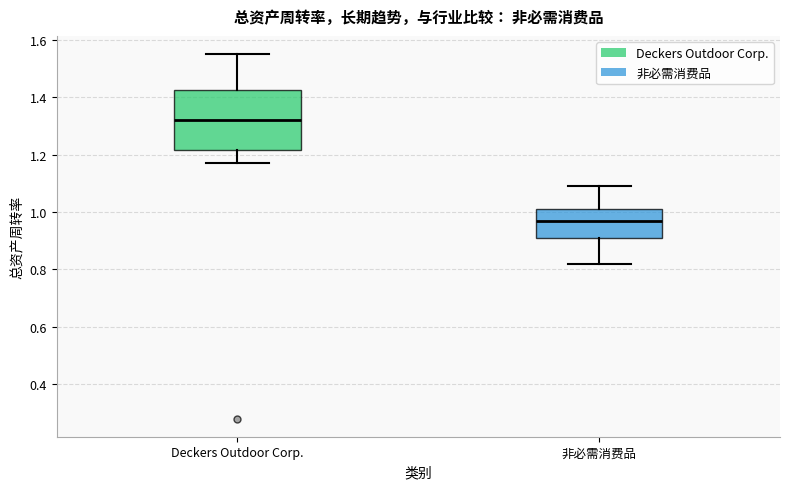

Which box is the tallest, from its lower edge to its upper edge?

Deckers Outdoor Corp.